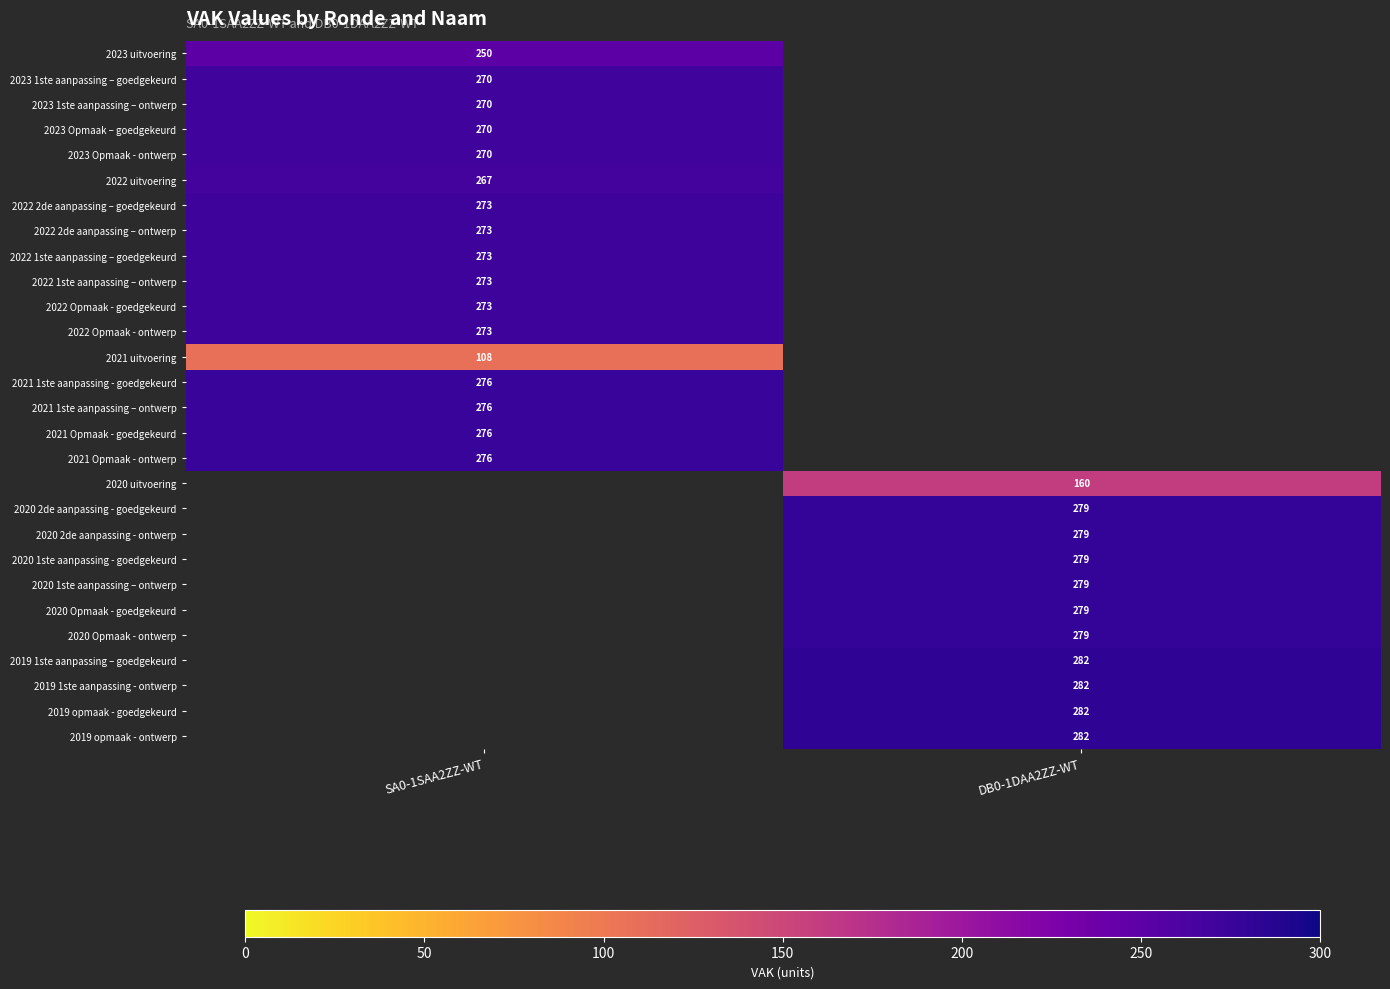

The 2020 Opmaak - ontwerp series shows 279 at DB0-1DAA2ZZ-WT. True or false?

True